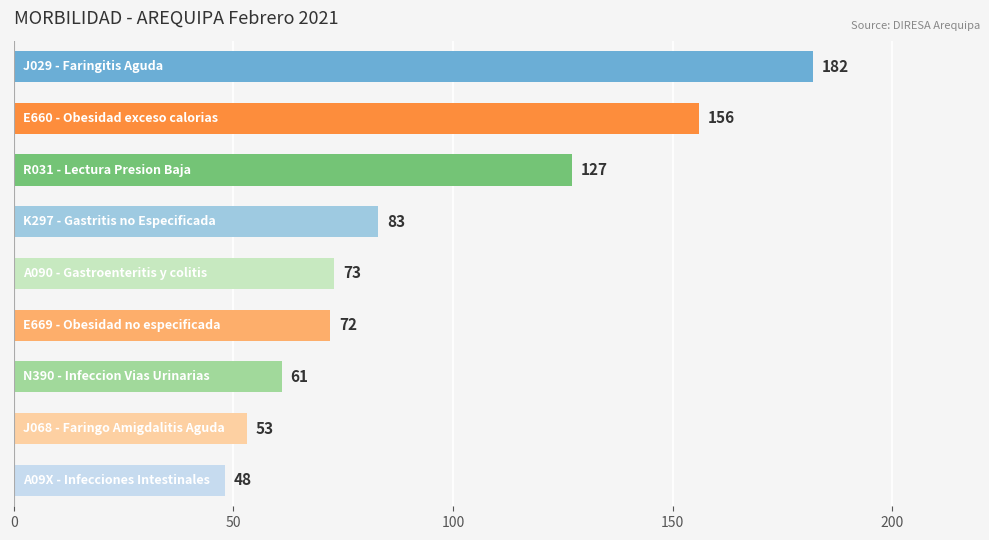

Are the bars grouped side by side (vs. stacked)?

No